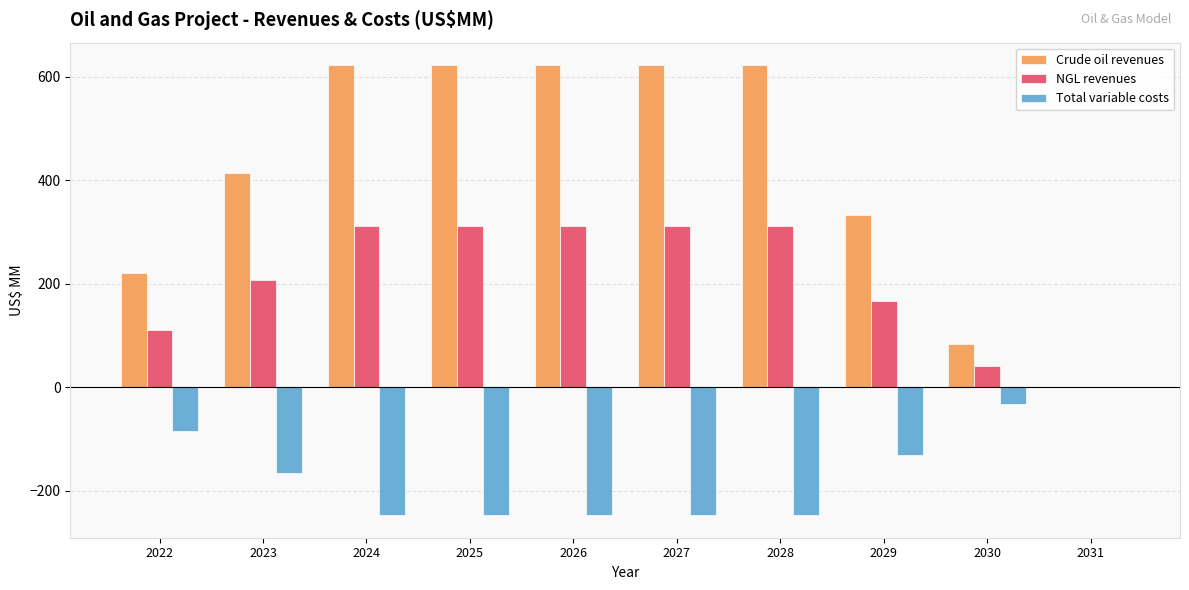

How many groups of bars are there?

10